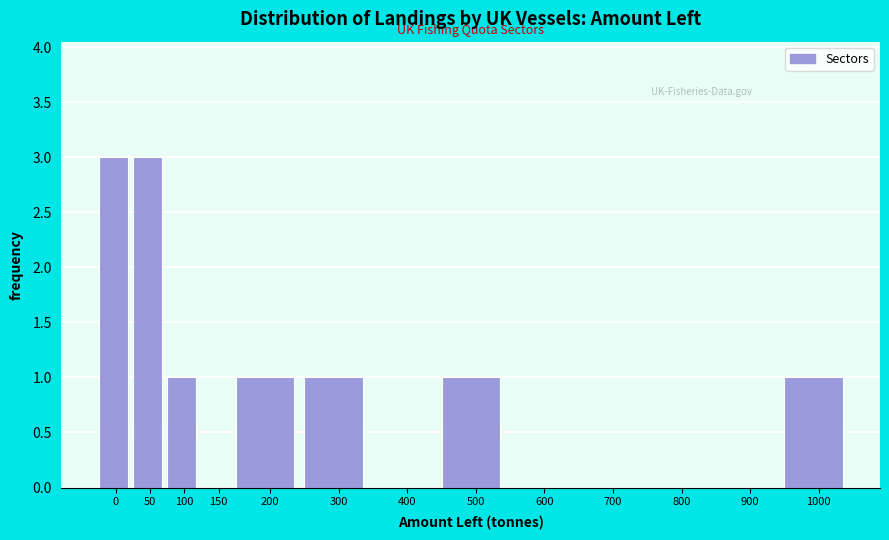

Reading left to right, list all the values displayed in this chart.

0=3	50=3	100=1	150=0	200=1	300=1	400=0	500=1	600=0	700=0	800=0	900=0	1000=1